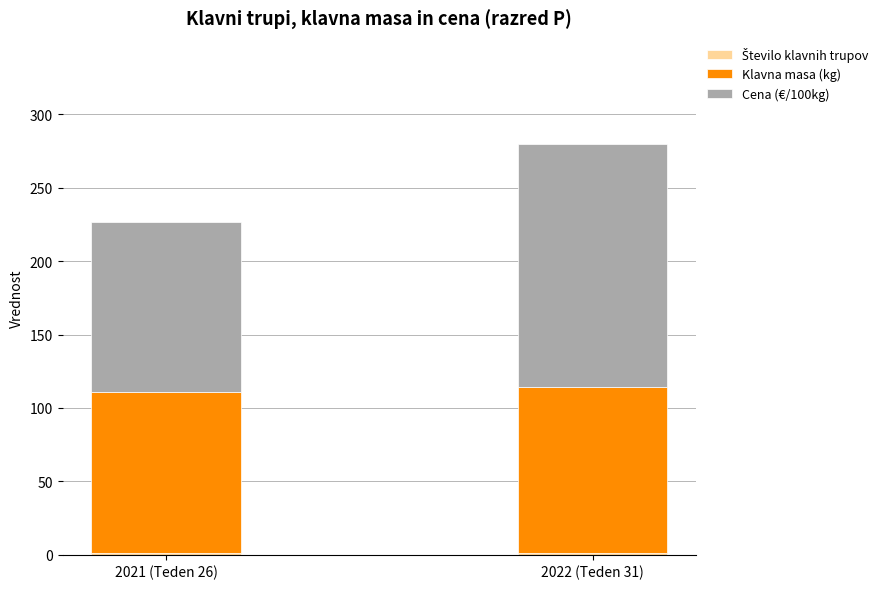

At which category is the sum across all series the highest?

2022 (Teden 31)